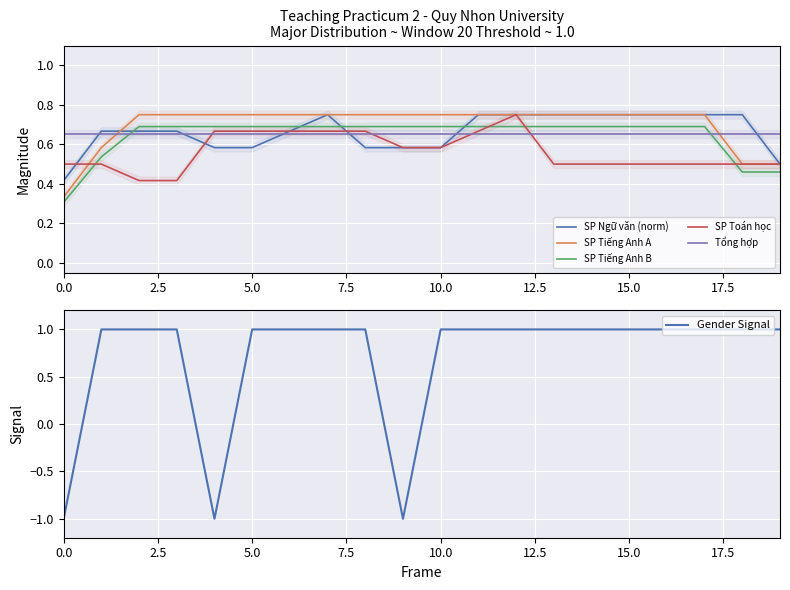

In SP Toán học, how many points are higher than both neighbors (excluding endpoints)?

1